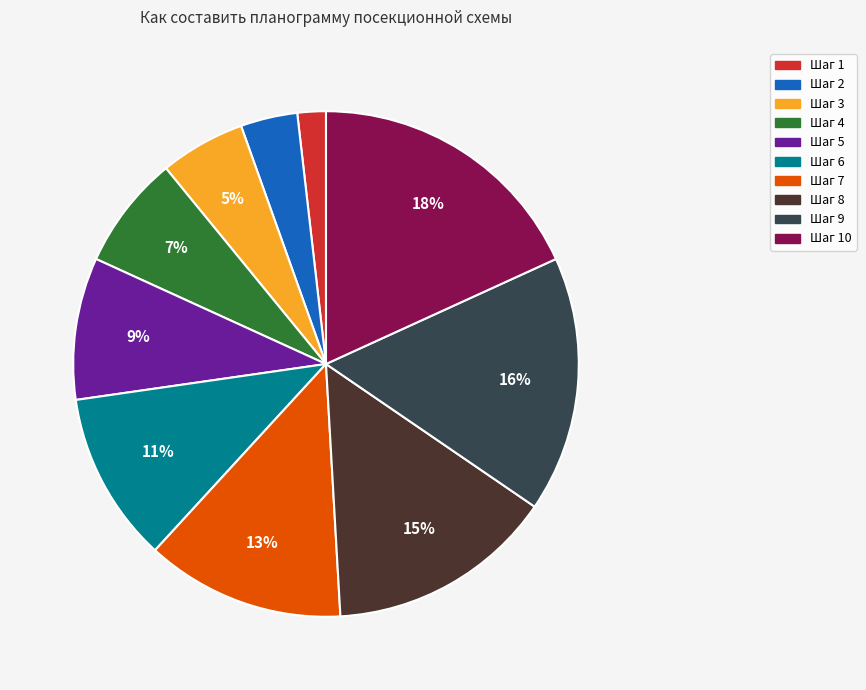

To the nearest percent, what is the difference between the largest and smallest slice percentages?

16%